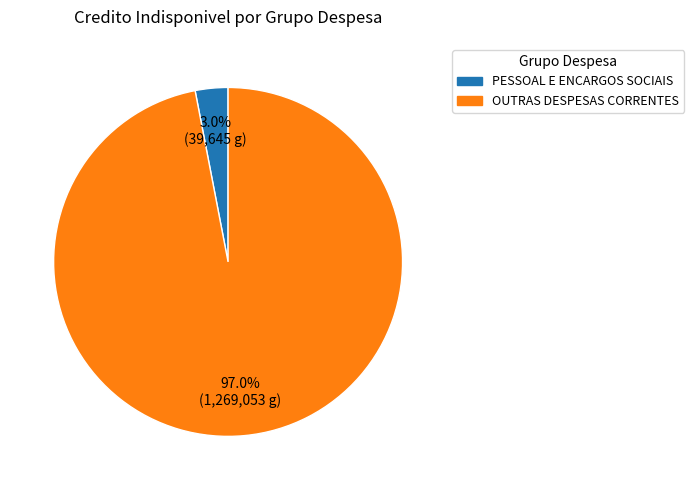

To the nearest percent, what is the average slice percentage?

50%